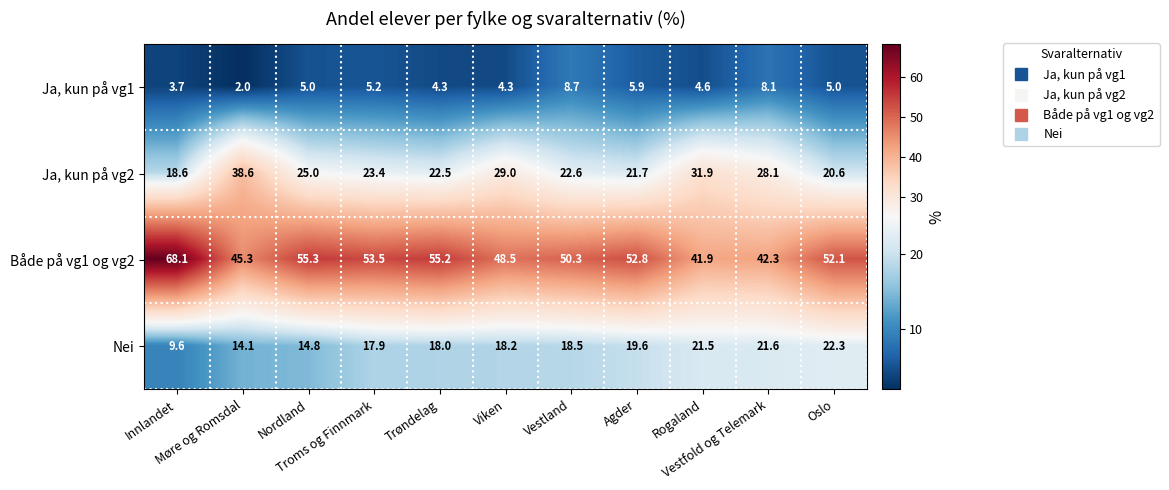

Between Møre og Romsdal and Agder, which series saw the biggest shift?

Ja, kun på vg2